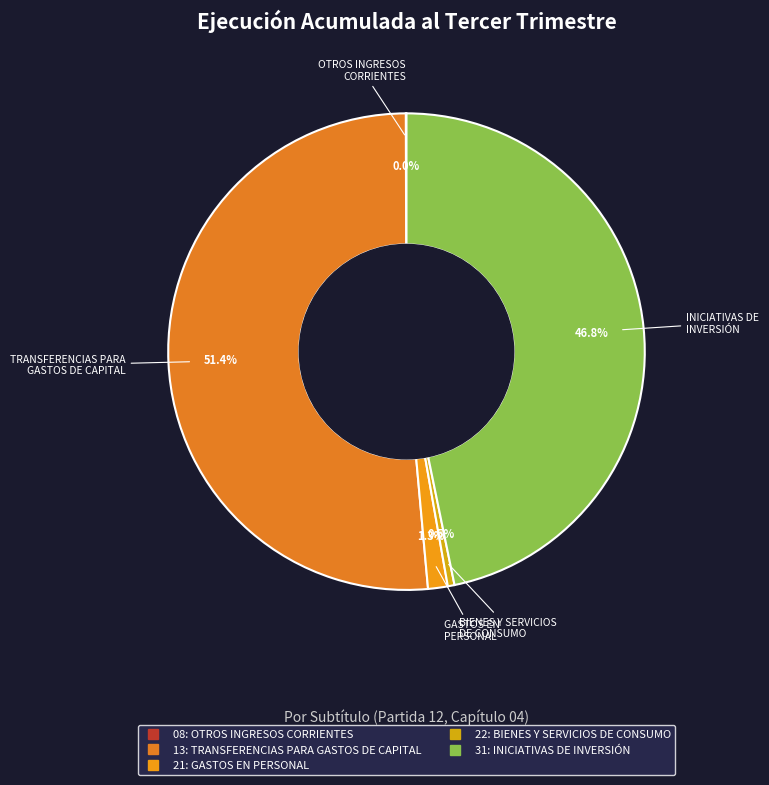

To the nearest percent, what is the difference between the largest and smallest slice percentages?

51%